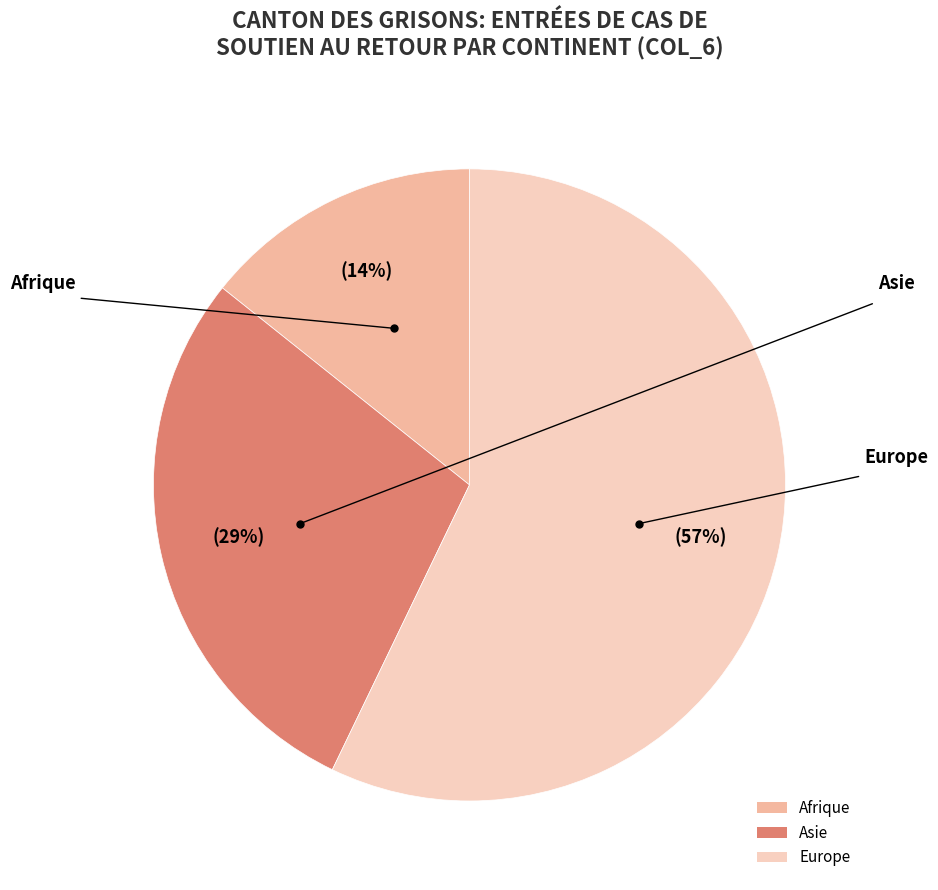

Approximately how many times larger is the value at Europe compared to Asie?

2.0